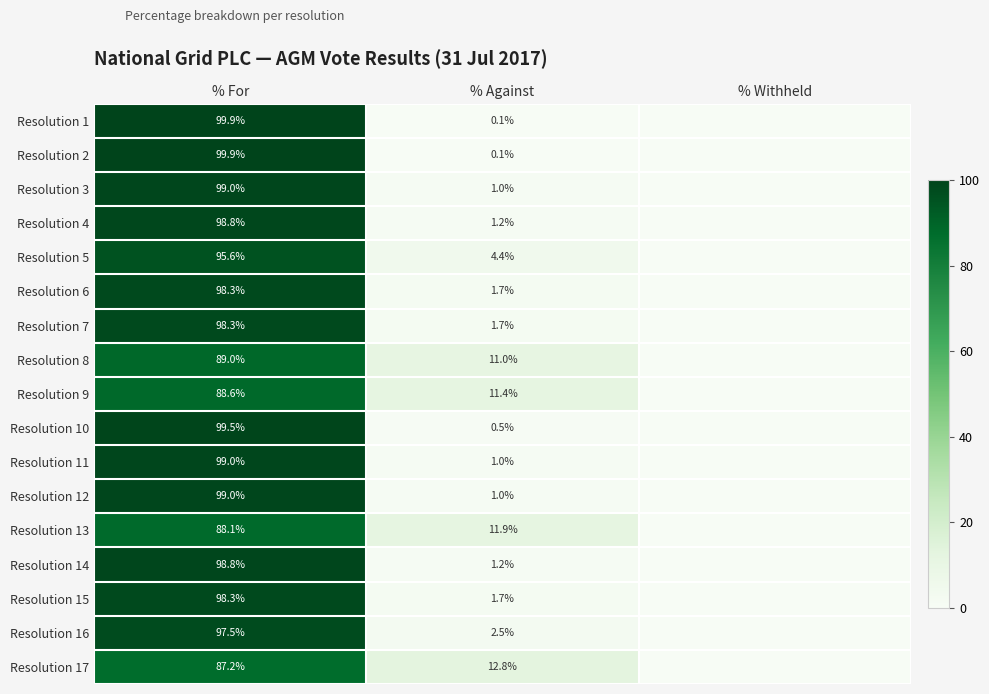

What is the spread (max minus min) of values at % Against?

12.7